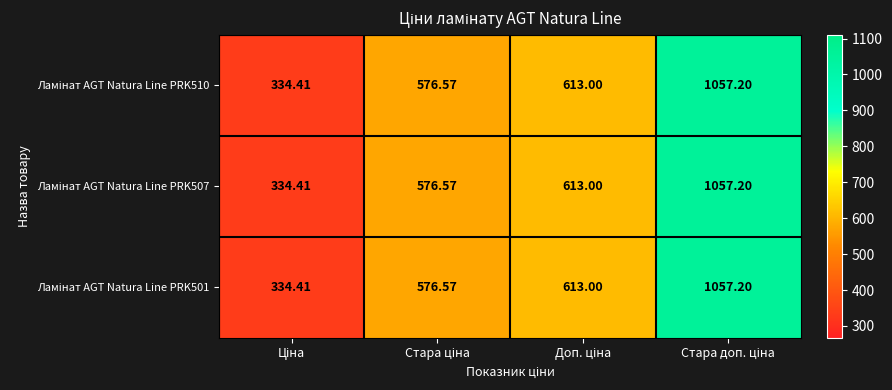

At which category is the sum across all series the highest?

Стара доп. ціна